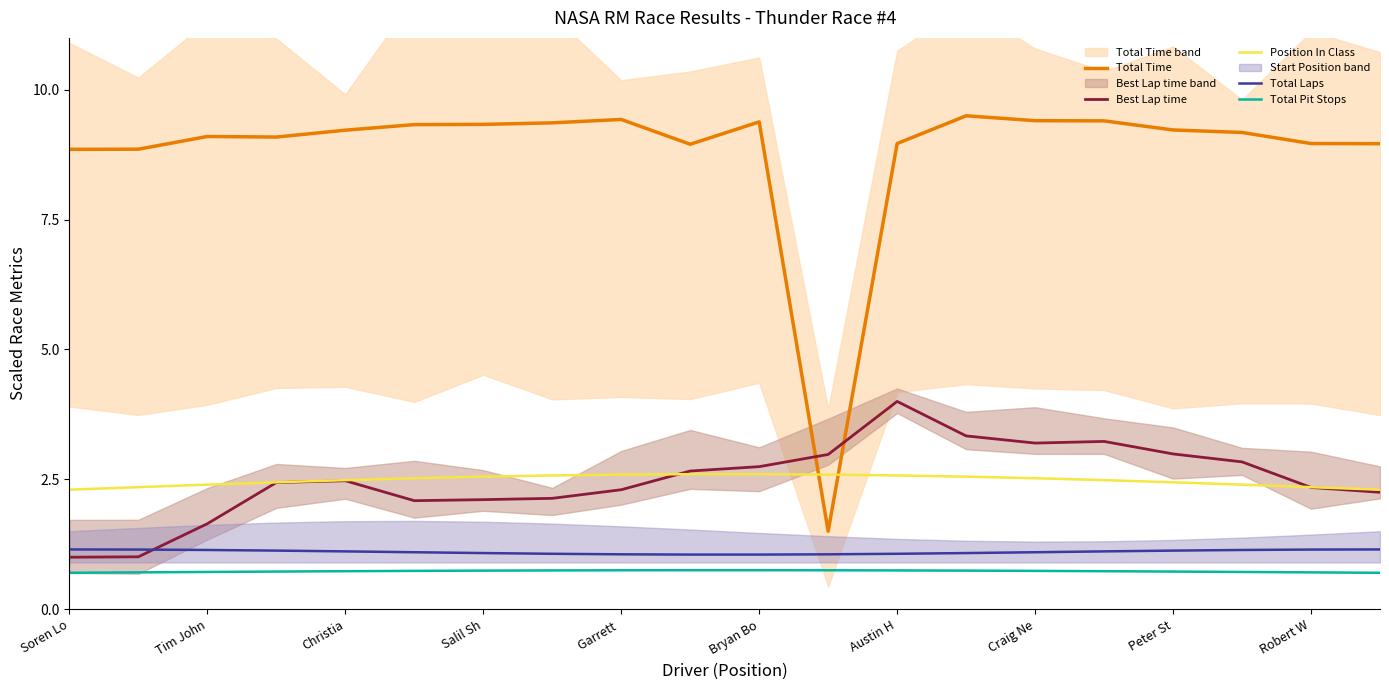

The Best Lap time series shows 2.3 at Robert W. True or false?

True